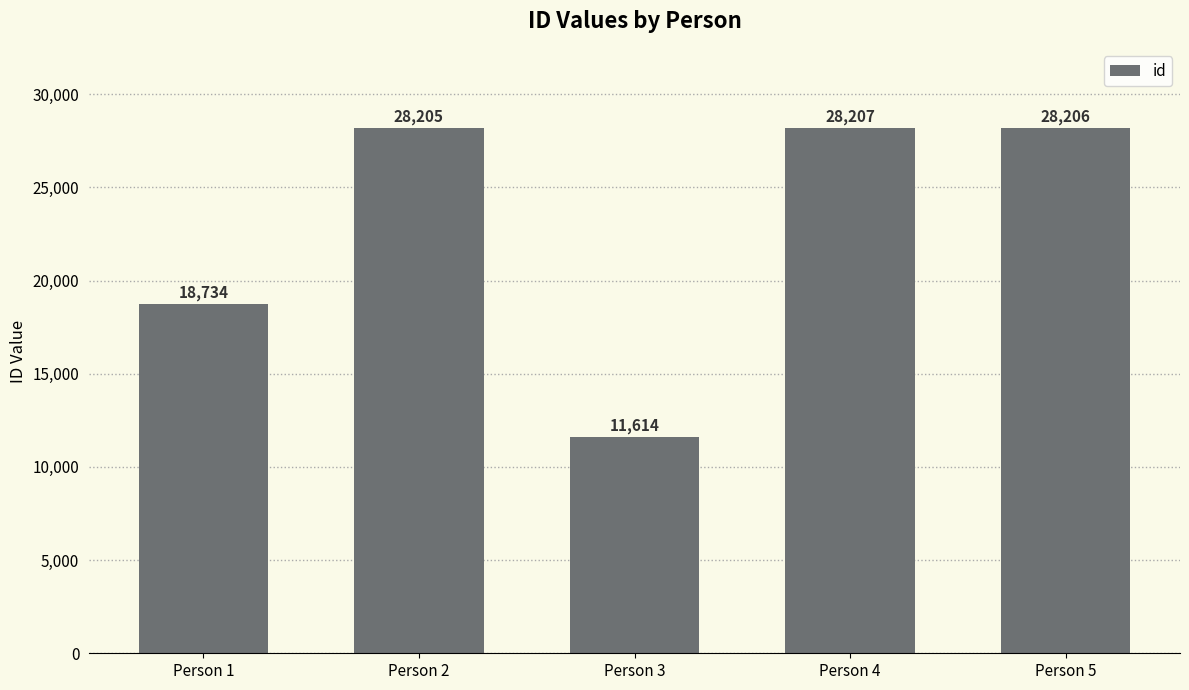

How many bars are there in total?

5